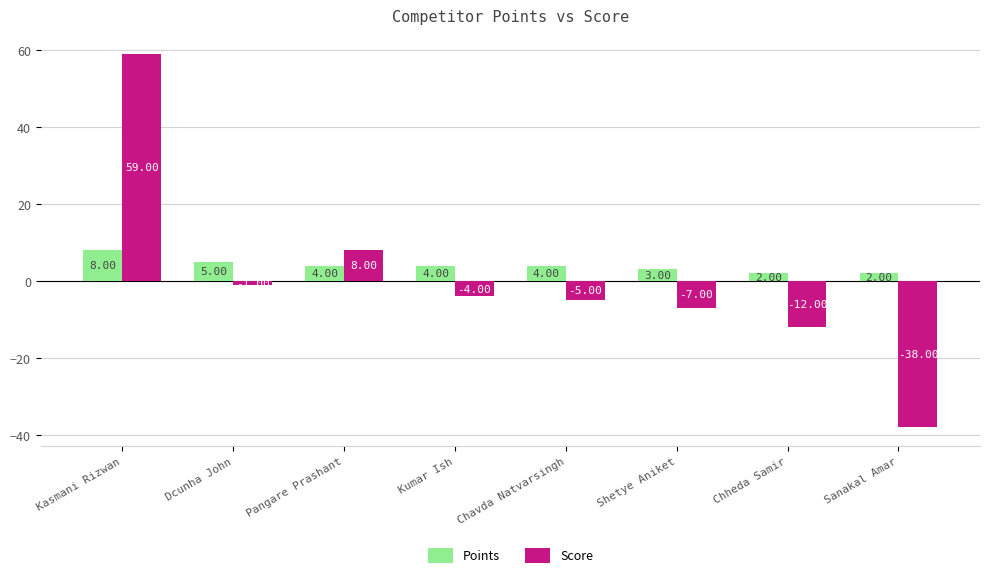

Reading right to left, transcribe all the data shown in this chart.

Points: Sanakal Amar=2	Chheda Samir=2	Shetye Aniket=3	Chavda Natvarsingh=4	Kumar Ish=4	Pangare Prashant=4	Dcunha John=5	Kasmani Rizwan=8
Score: Sanakal Amar=-38	Chheda Samir=-12	Shetye Aniket=-7	Chavda Natvarsingh=-5	Kumar Ish=-4	Pangare Prashant=8	Dcunha John=-1	Kasmani Rizwan=59